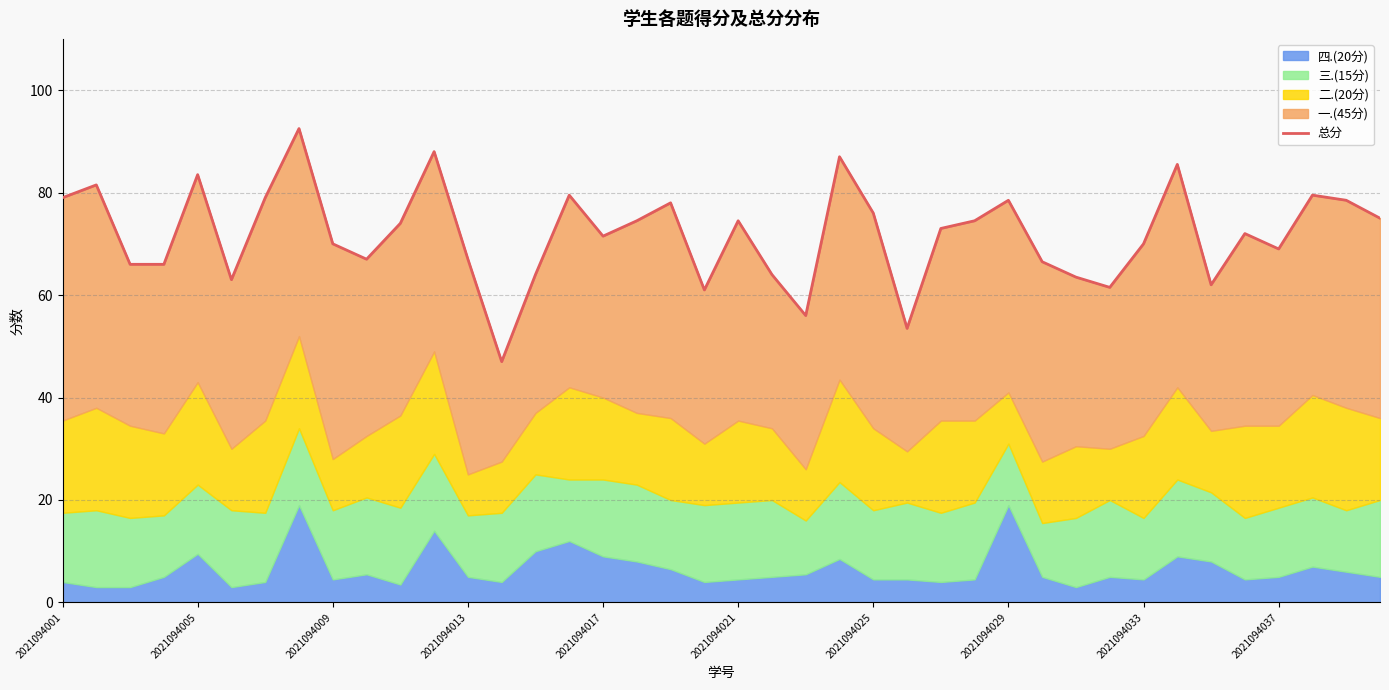

How many data points are above 73?

19